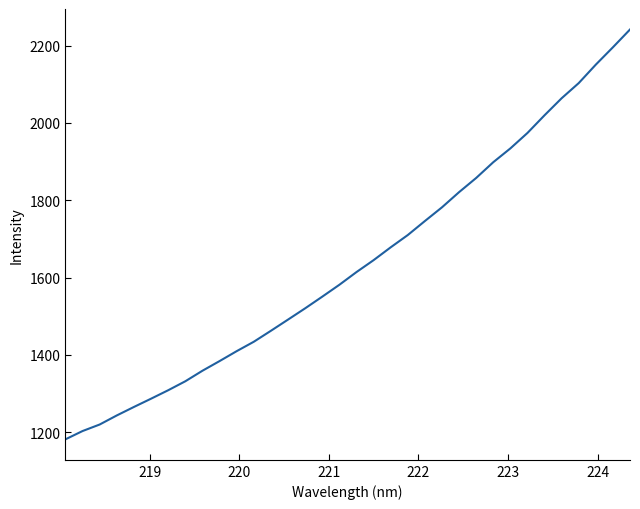

What is the difference between the maximum and minimum values?

1060.0